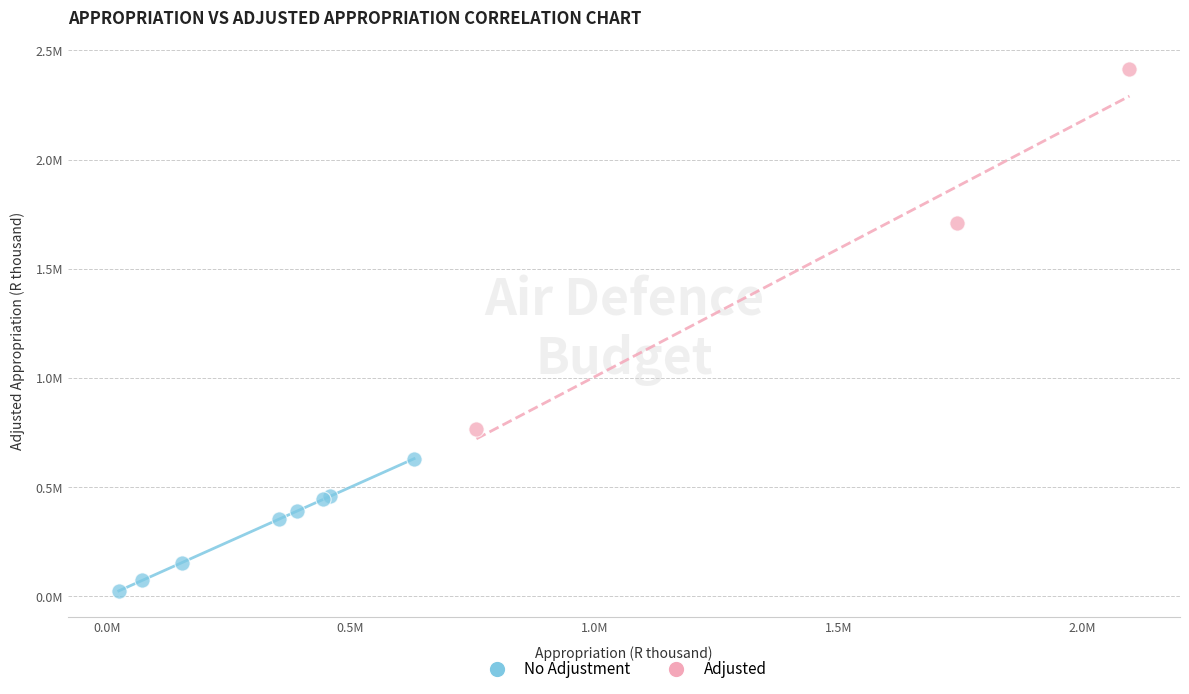

What are all the series names shown in the legend?

No Adjustment, Adjusted